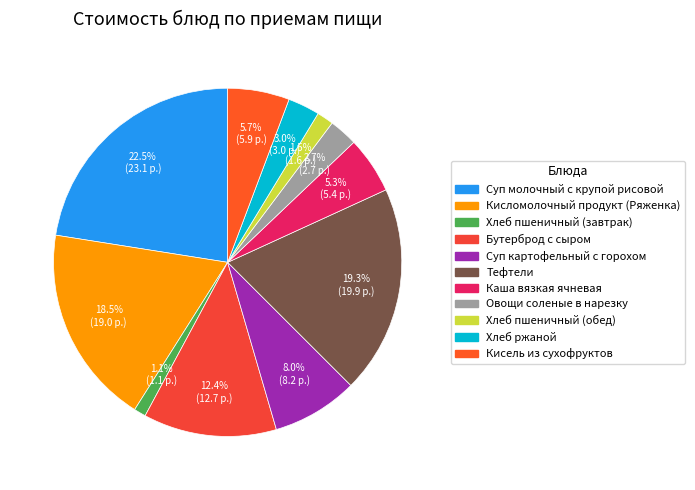

How much of the chart is everything except Хлеб пшеничный (завтрак)?

98.9%